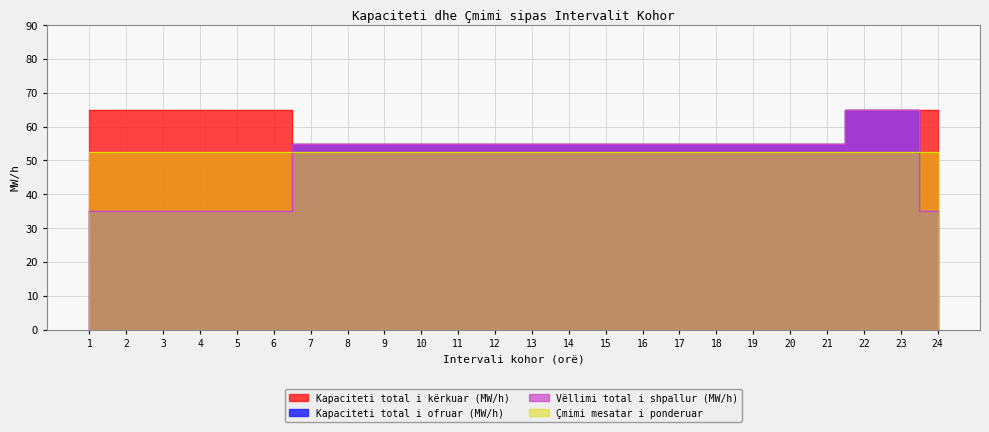

True or false: Vëllimi total i shpallur (MW/h) and Kapaciteti total i ofruar (MW/h) intersect in this chart.

False